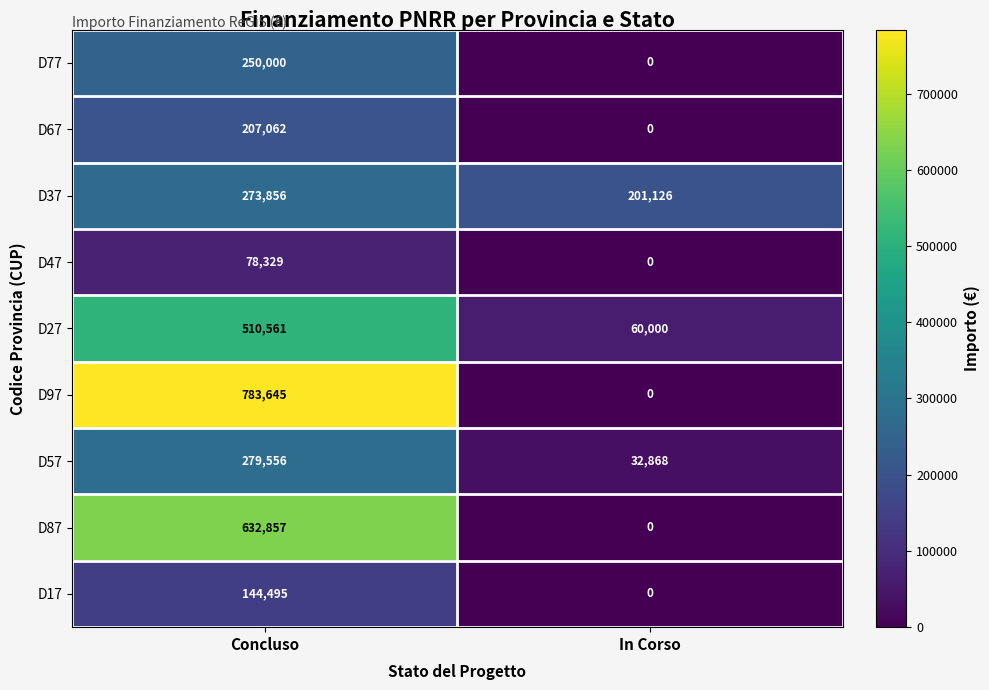

What is the maximum value shown in the chart?

783645